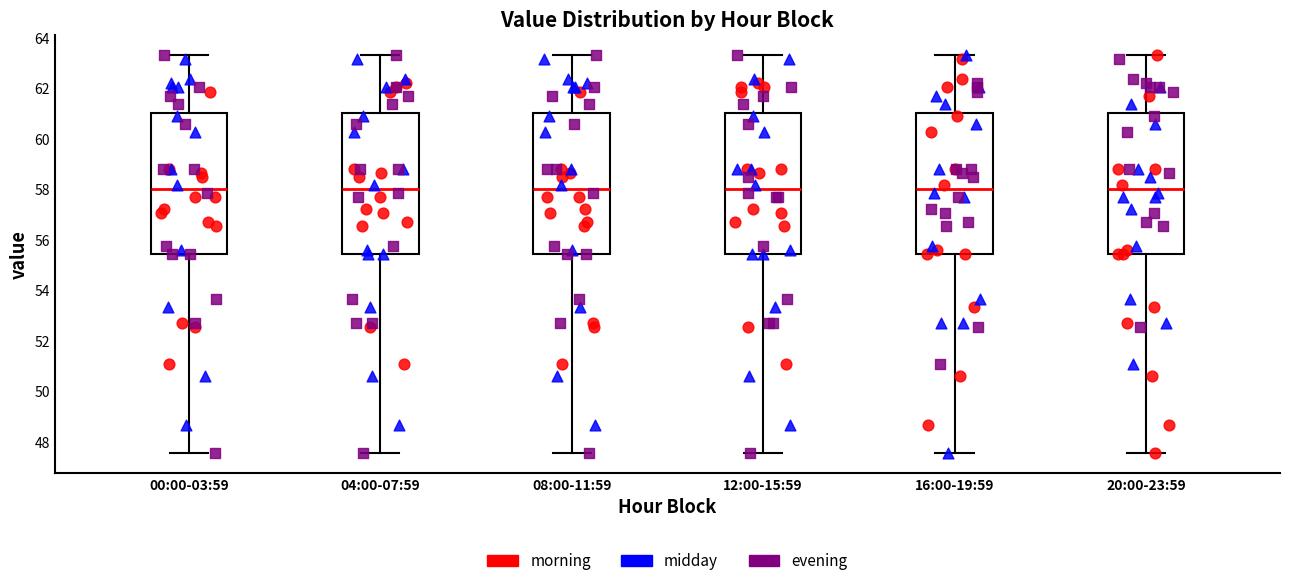

Reading left to right, read every box against the y-axis: the position of its median line, the range the box covers, and the ends of its whiskers. The values are not printed on the chart, so give them approximately, as read against the axis.

00:00-03:59: median 58.0, box 55.4 to 61.0, whiskers 47.6 to 63.4
04:00-07:59: median 58.0, box 55.4 to 61.0, whiskers 47.6 to 63.4
08:00-11:59: median 58.0, box 55.4 to 61.0, whiskers 47.6 to 63.4
12:00-15:59: median 58.0, box 55.4 to 61.0, whiskers 47.6 to 63.4
16:00-19:59: median 58.0, box 55.4 to 61.0, whiskers 47.6 to 63.4
20:00-23:59: median 58.0, box 55.4 to 61.0, whiskers 47.6 to 63.4